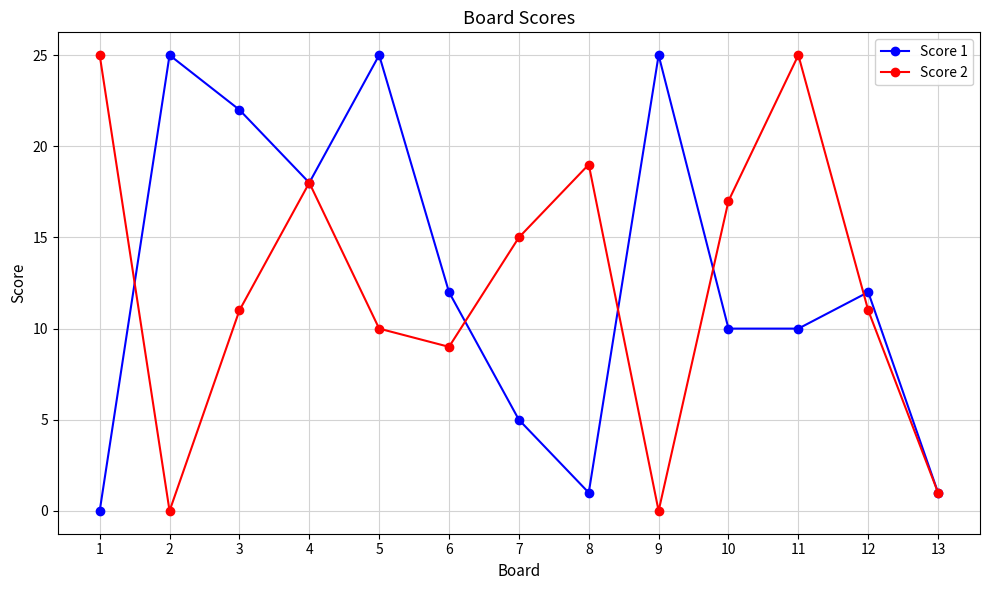

Reading right to left, list all the values displayed in this chart.

Score 1: 13=1	12=12	11=10	10=10	9=25	8=1	7=5	6=12	5=25	4=18	3=22	2=25	1=0
Score 2: 13=1	12=11	11=25	10=17	9=0	8=19	7=15	6=9	5=10	4=18	3=11	2=0	1=25